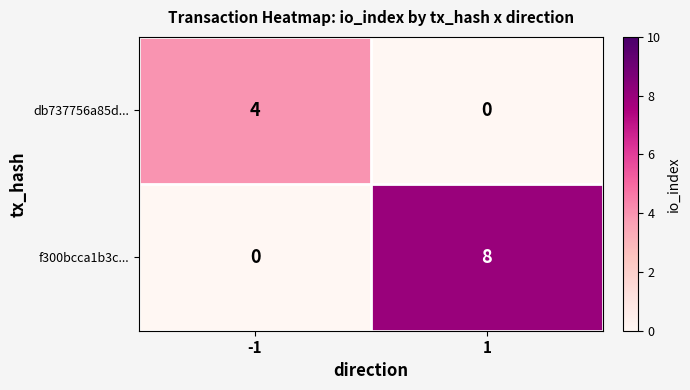

List the series in order of their overall mean, highest first.

f300bcca1b3c..., db737756a85d...